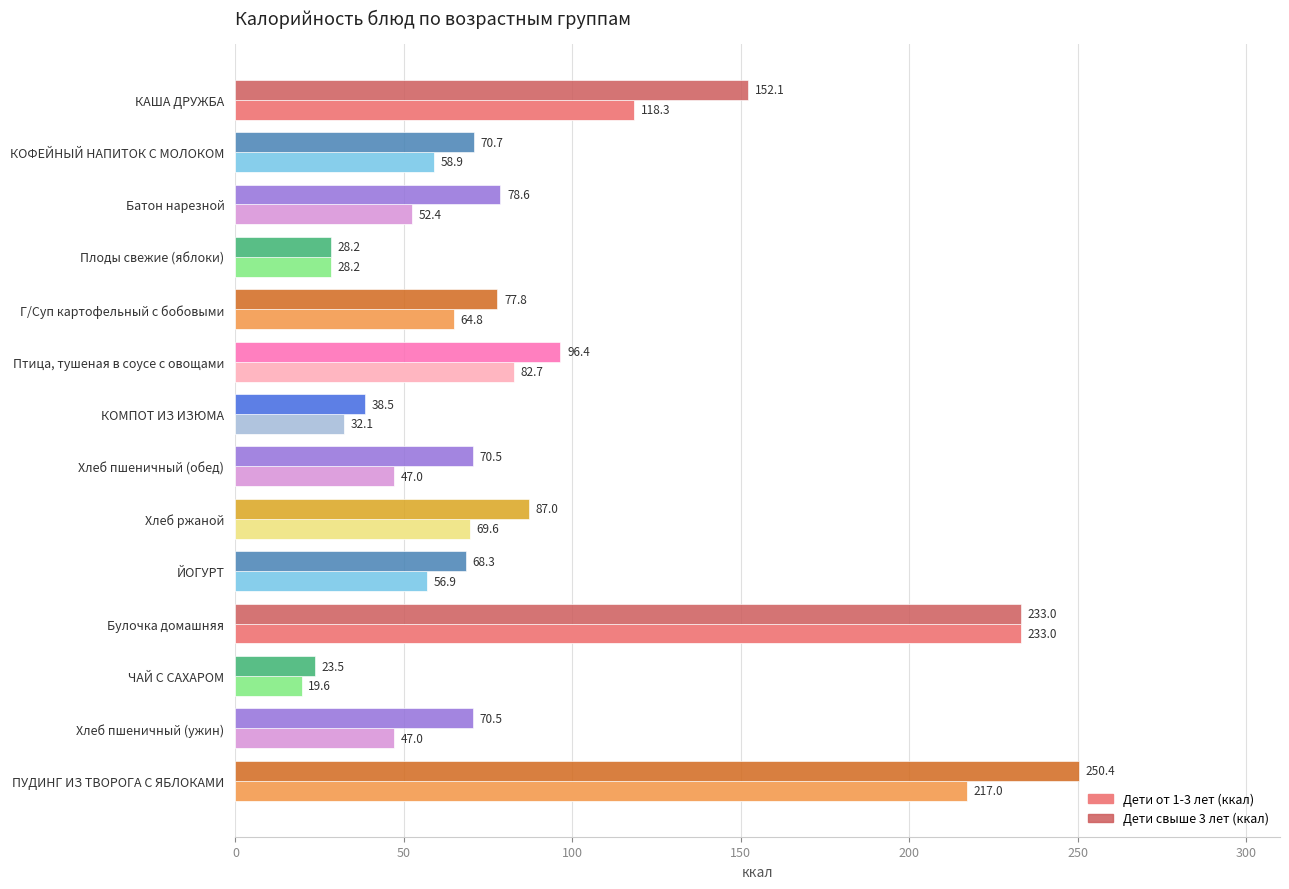

At which label is Дети свыше 3 лет (ккал) closest to 136?

КАША ДРУЖБА